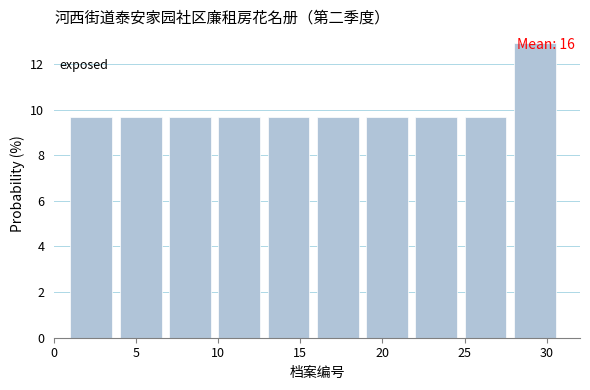

Which range on the x-axis has the tallest bar?

28 to 31